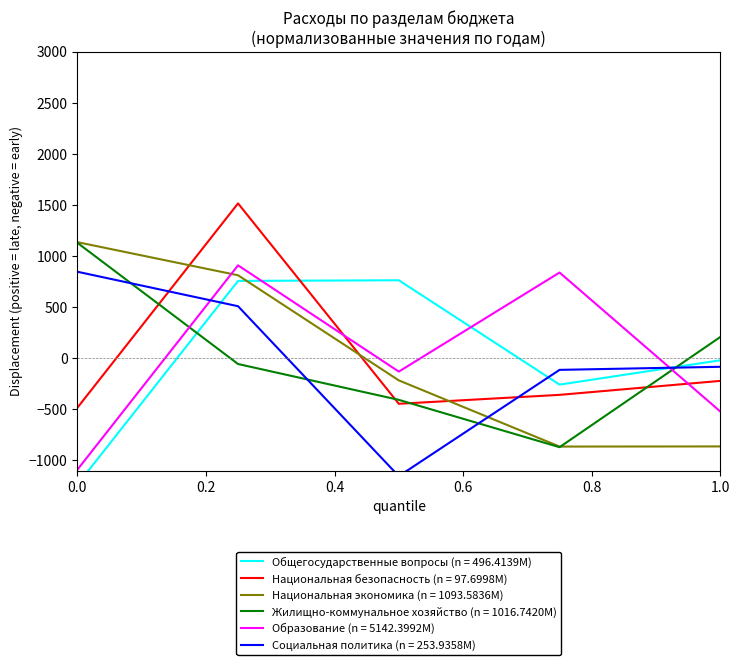

After their last crossing, which series has the higher values: Национальная безопасность (n = 97.6998M) or Национальная экономика (n = 1093.5836M)?

Национальная безопасность (n = 97.6998M)